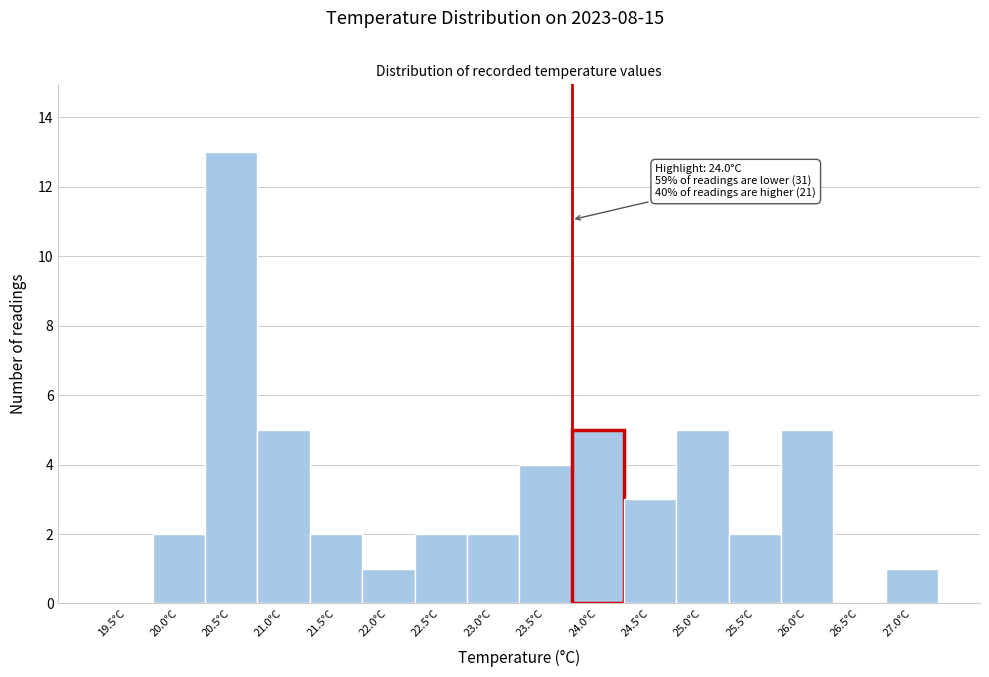

Reading left to right, what are all the values shown in this chart?

19.5°C=0	20.0°C=2	20.5°C=13	21.0°C=5	21.5°C=2	22.0°C=1	22.5°C=2	23.0°C=2	23.5°C=4	24.0°C=5	24.5°C=3	25.0°C=5	25.5°C=2	26.0°C=5	26.5°C=0	27.0°C=1